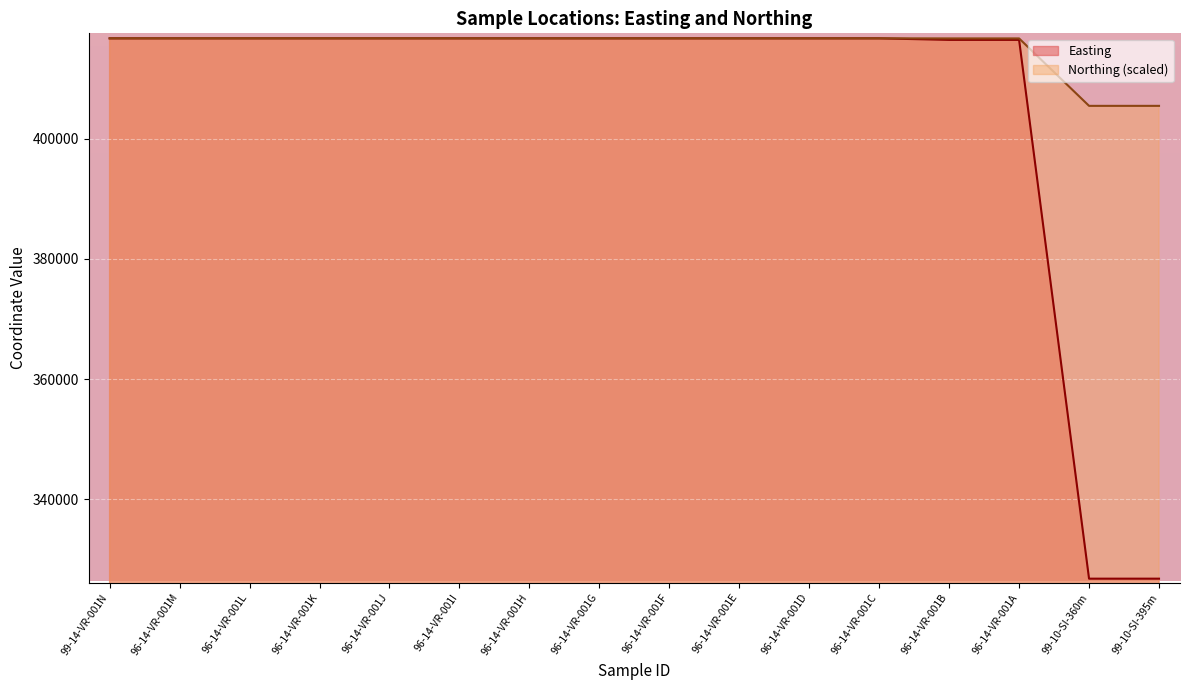

At which category is the sum across all series the highest?

99-14-VR-001N